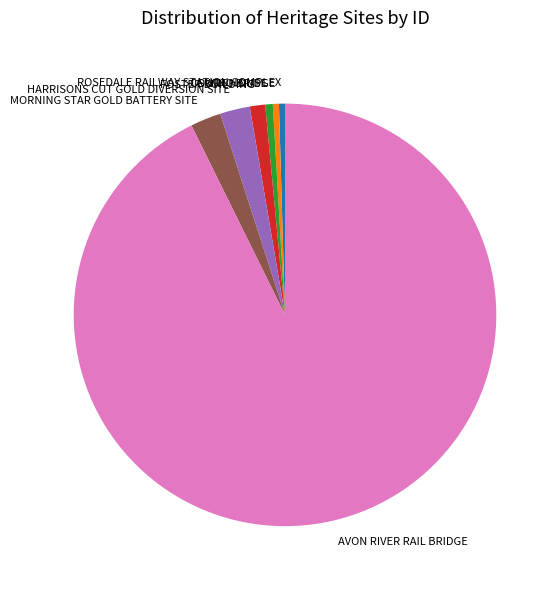

Does COURT HOUSE account for over 50% of the chart?

No